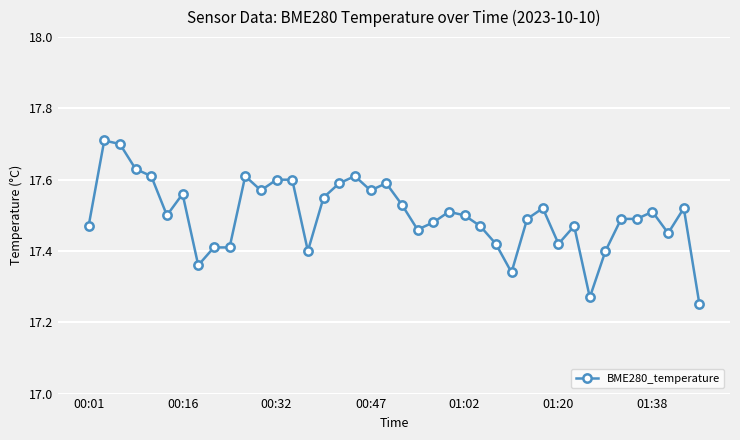

What is the difference between the maximum and minimum values?

0.5